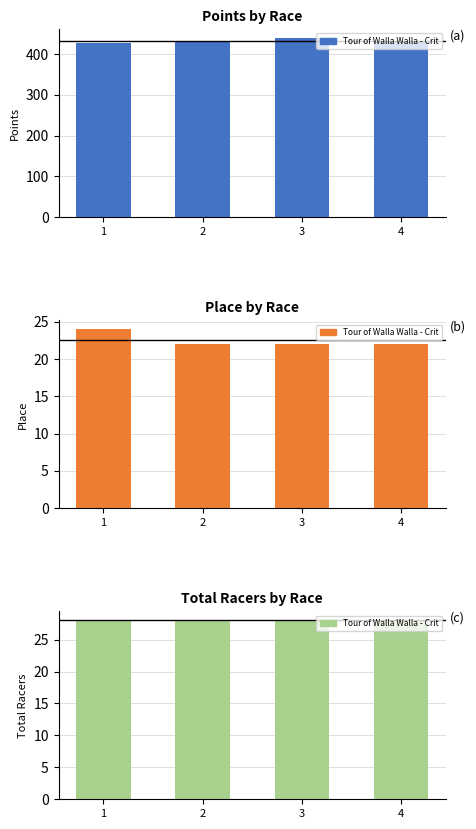

The value of Total Racers at 1 is 28.0. True or false?

True